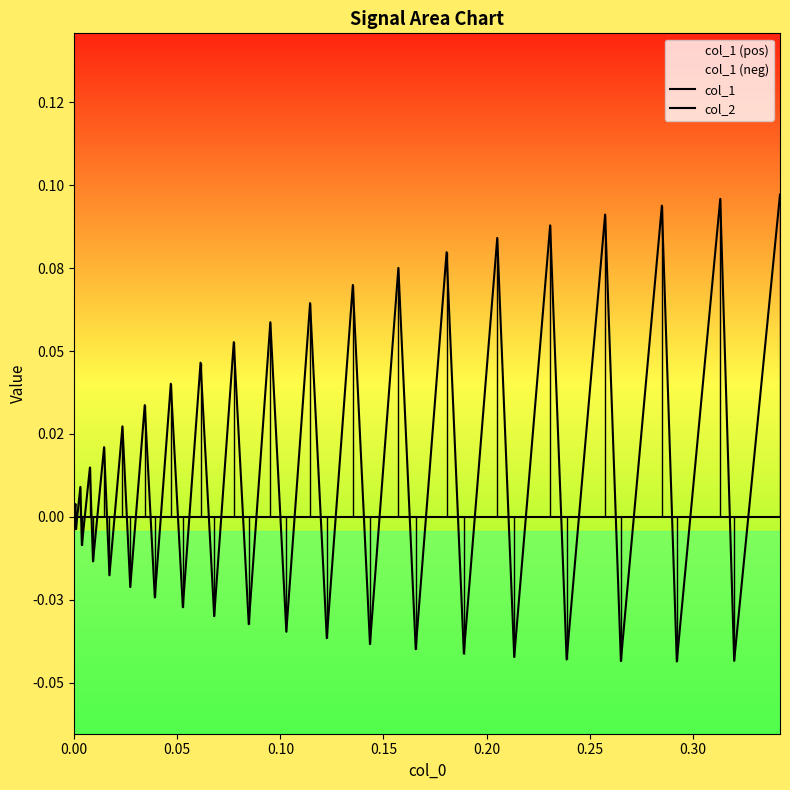

How many data points in col_1 are less than 0?

19